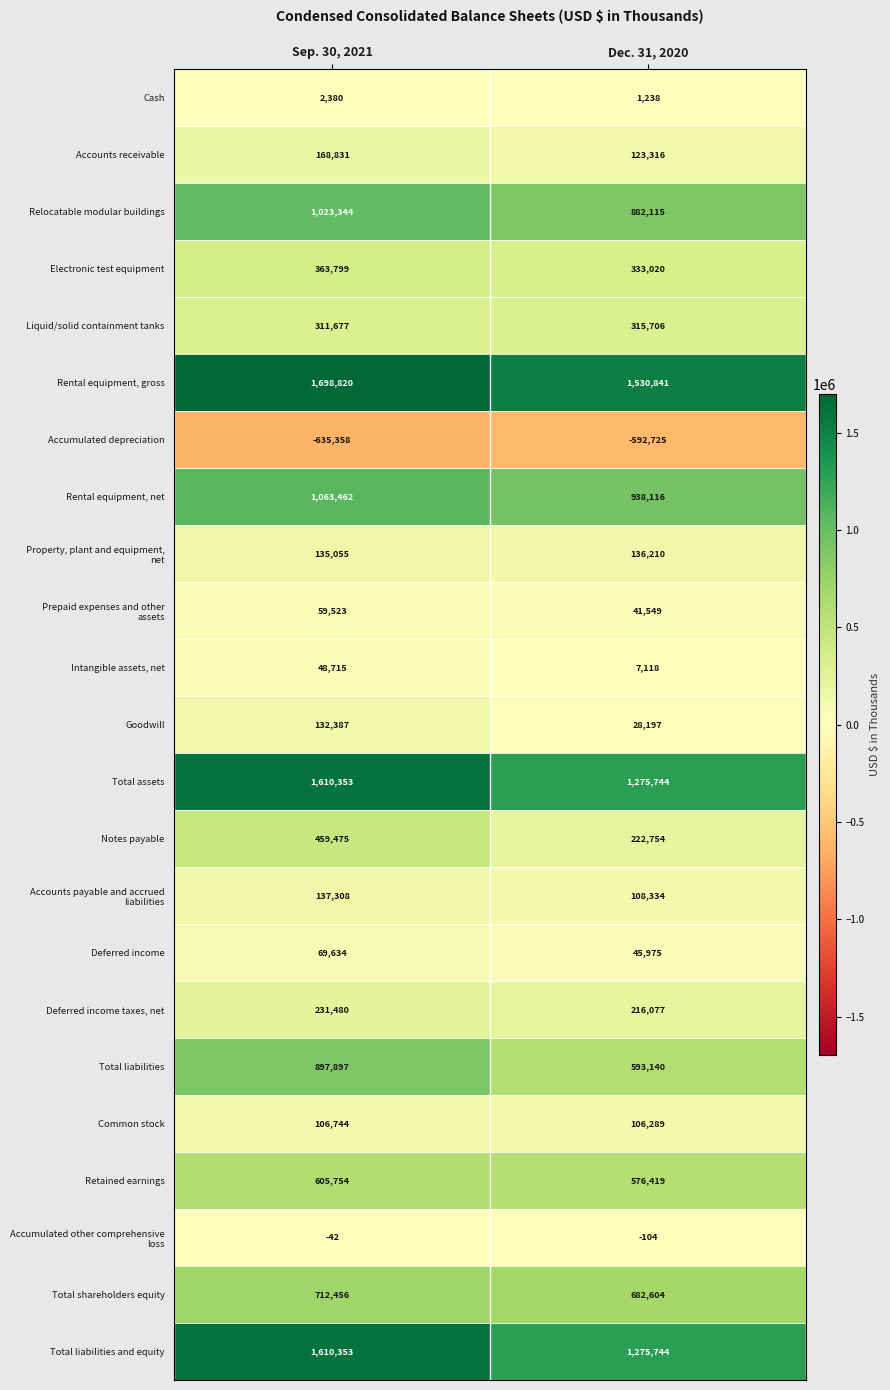

How many categories are shown in the chart?

2